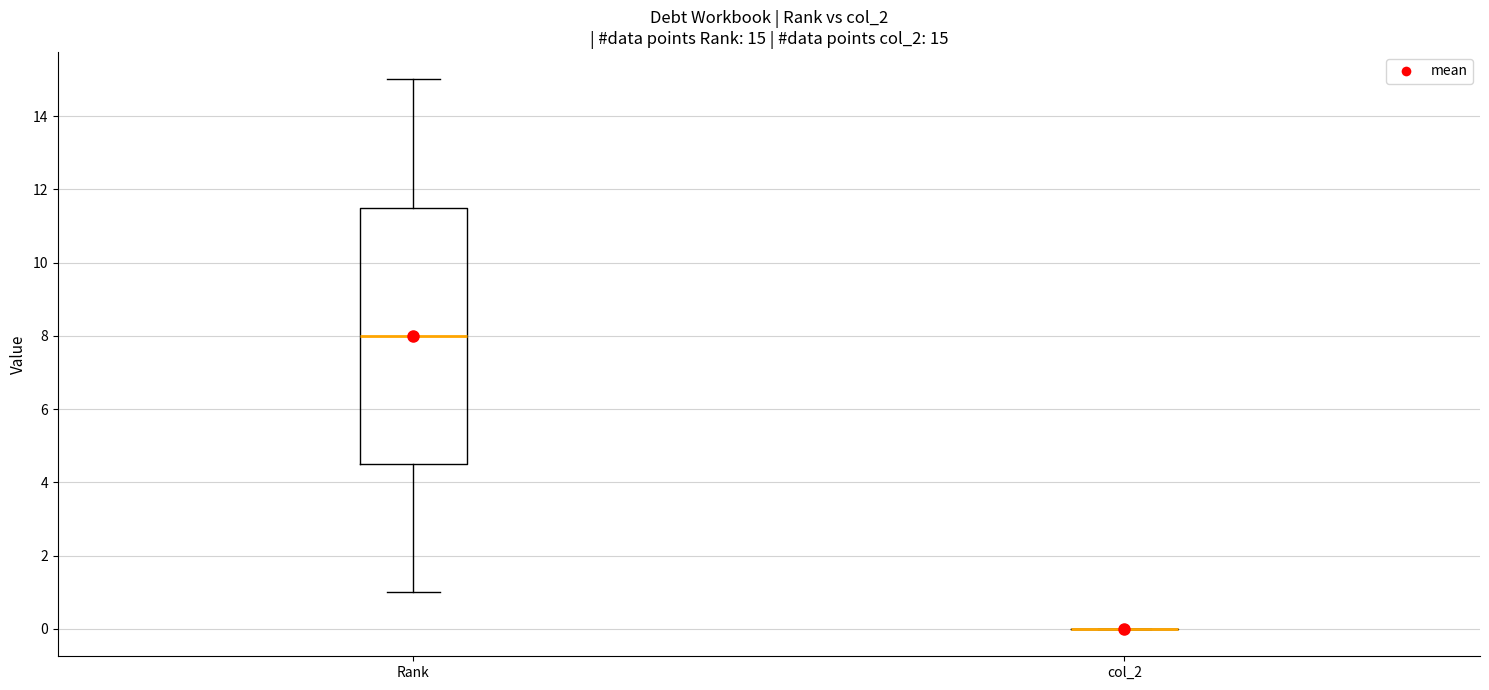

Which box is the tallest, from its lower edge to its upper edge?

Rank